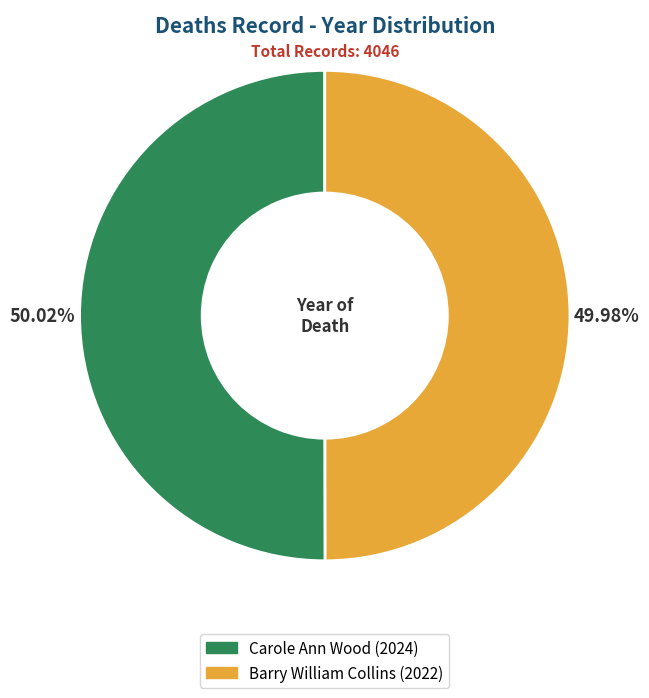

Approximately how many times larger is the value at Barry William Collins compared to Carole Ann Wood?

1.0